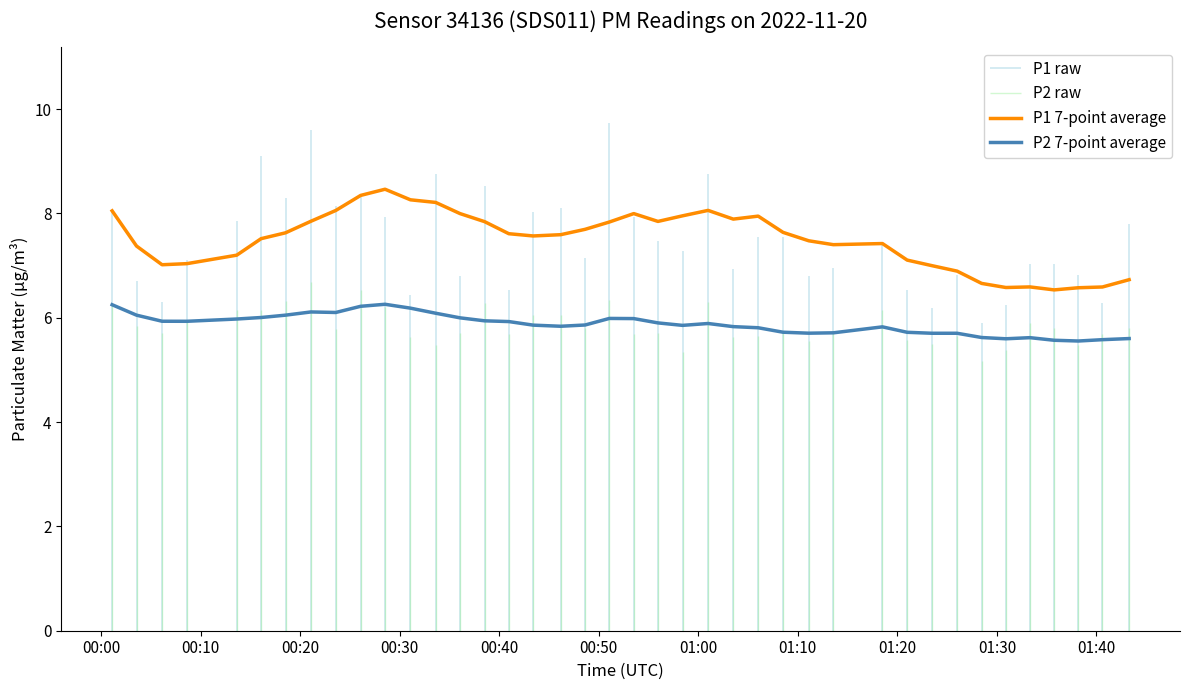

True or false: P2 7-point average and P1 7-point average intersect in this chart.

False